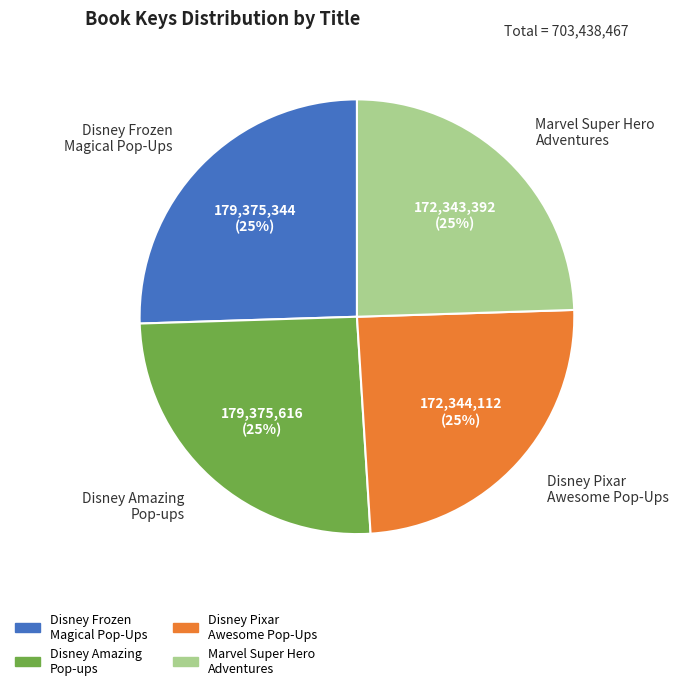

Is Marvel Super Hero Adventures the majority of the pie?

No